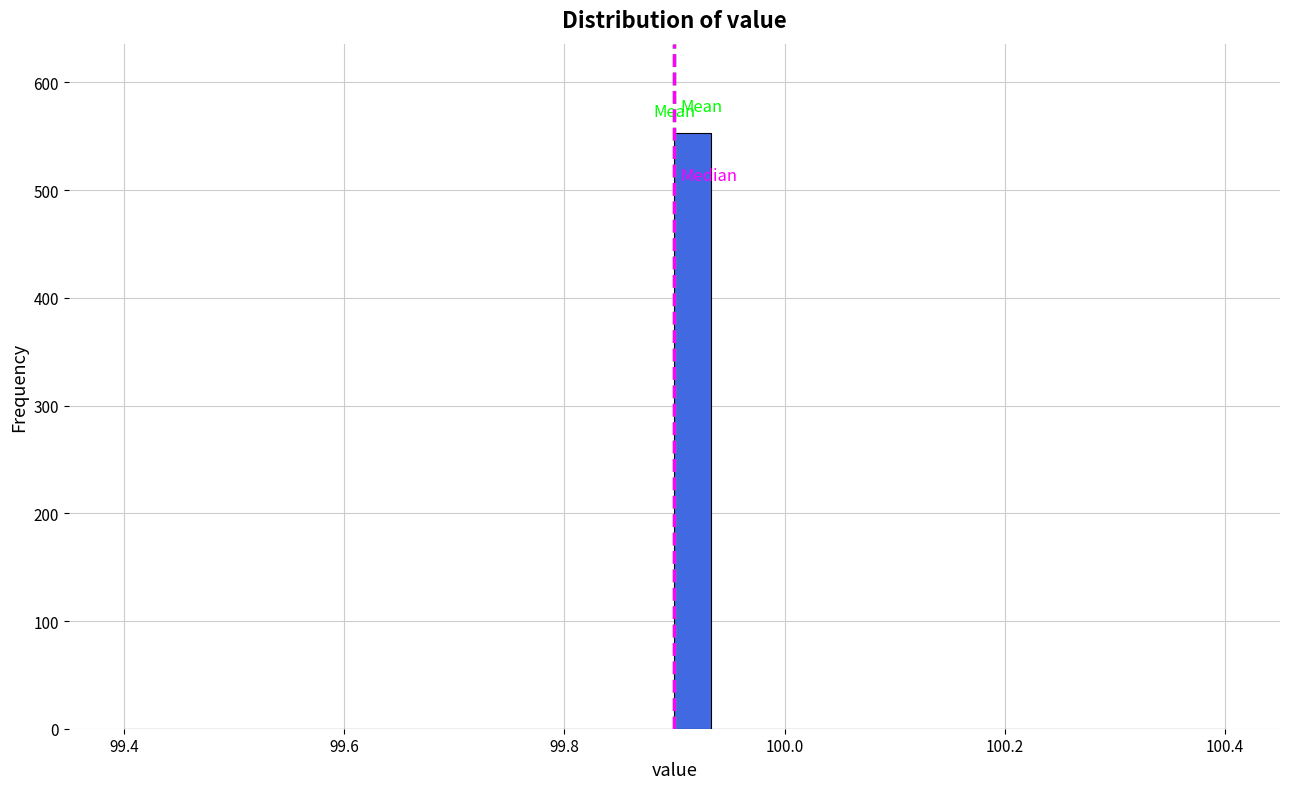

Around what value on the x-axis is the tallest bar? Give the approximate position of its centre, as read against the axis.

99.92